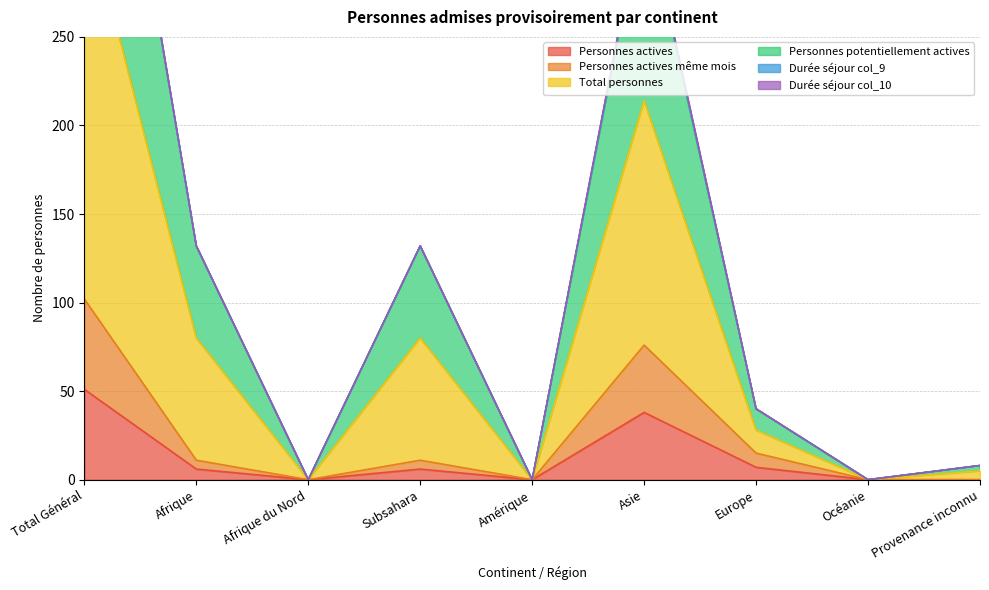

How many interior local valleys does the Personnes potentiellement actives series have?

3